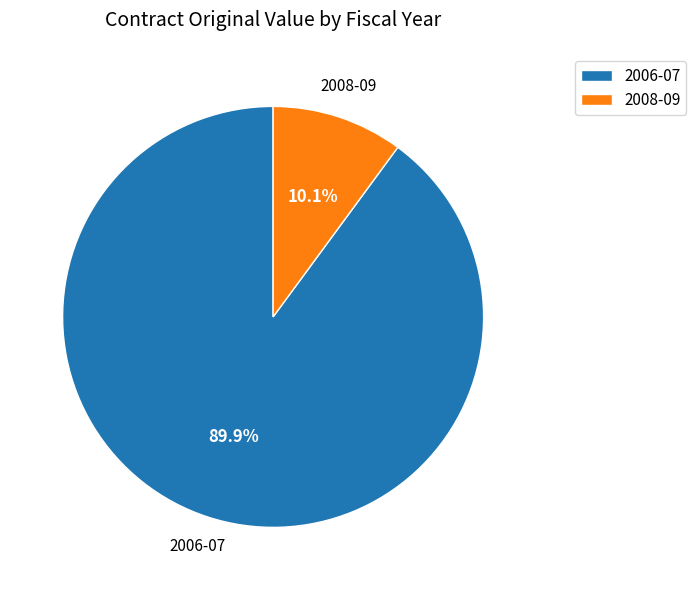

Which category has the biggest portion of the pie?

2006-07